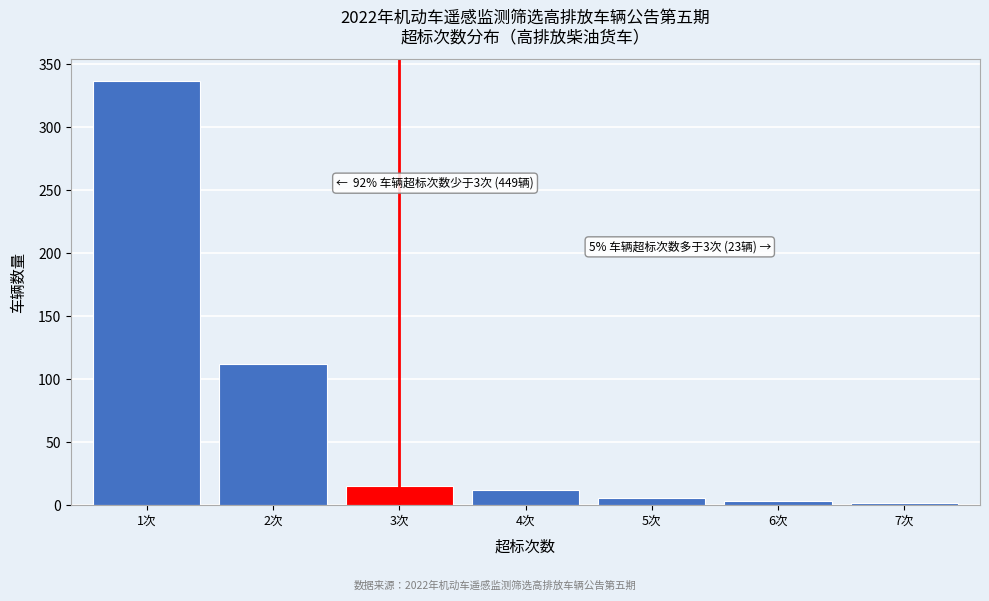

At which category does the chart reach its peak across all series?

1次